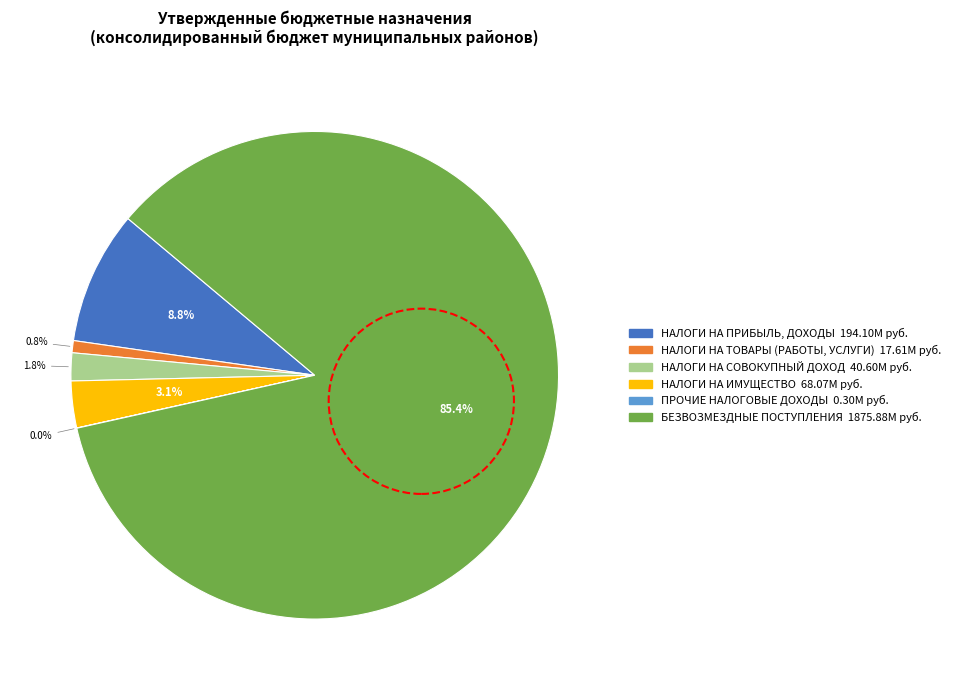

Does any single category account for the majority?

Yes